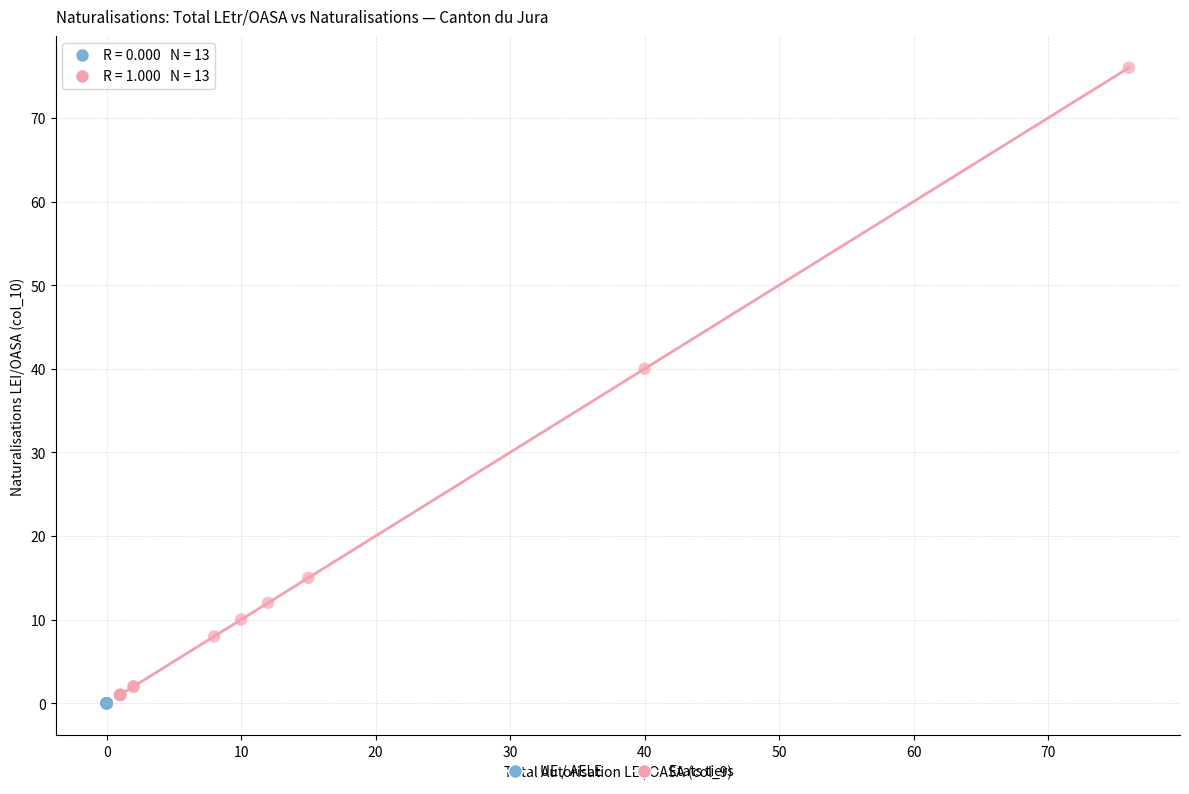

Which series reaches the maximum Y coordinate?

Etats tiers